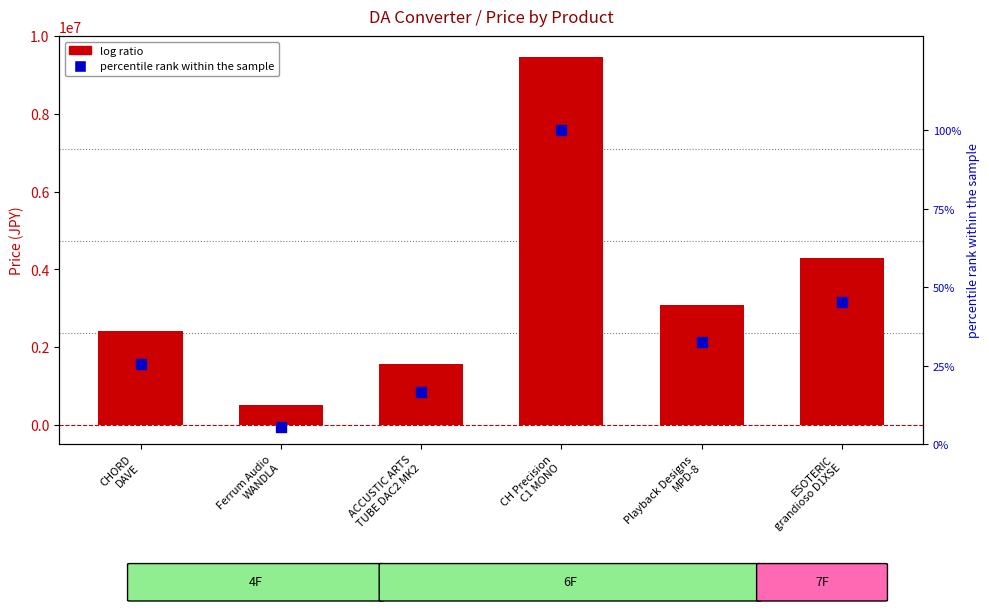

What is the total value across all series at Ferrum Audio
WANDLA?

517005.5